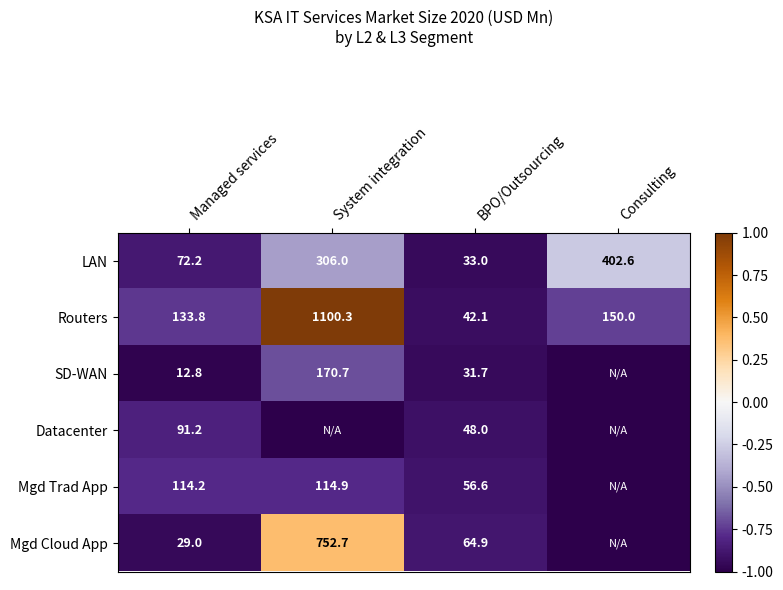

What is the average value of the LAN series?

203.5